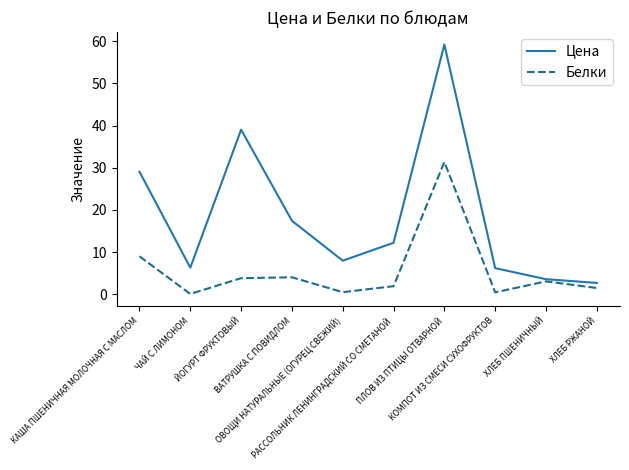

What is the sum of all Цена values?

183.5